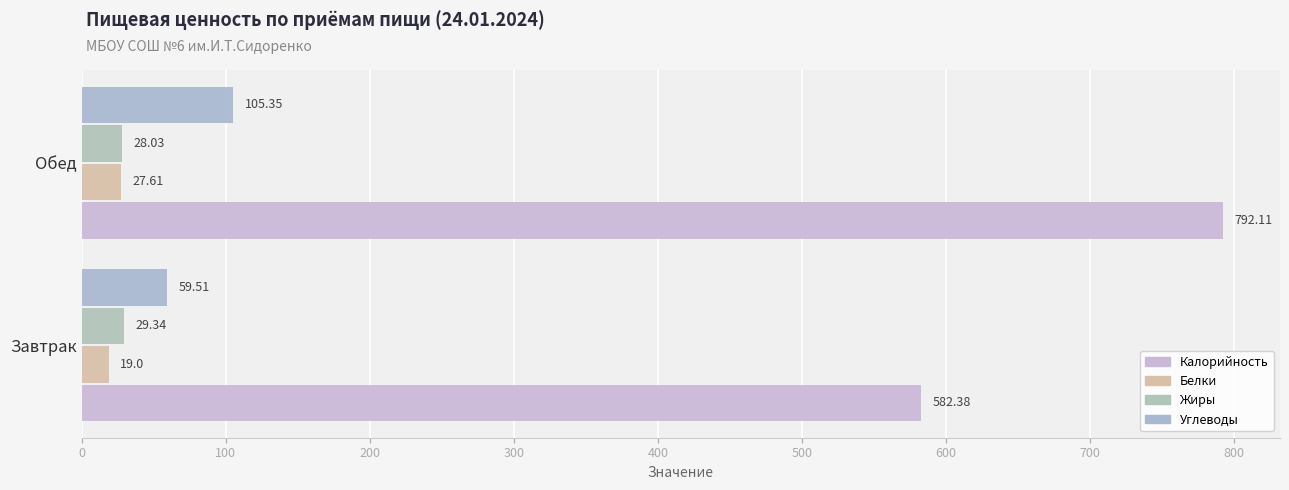

How many values in the Жиры series exceed 29?

1